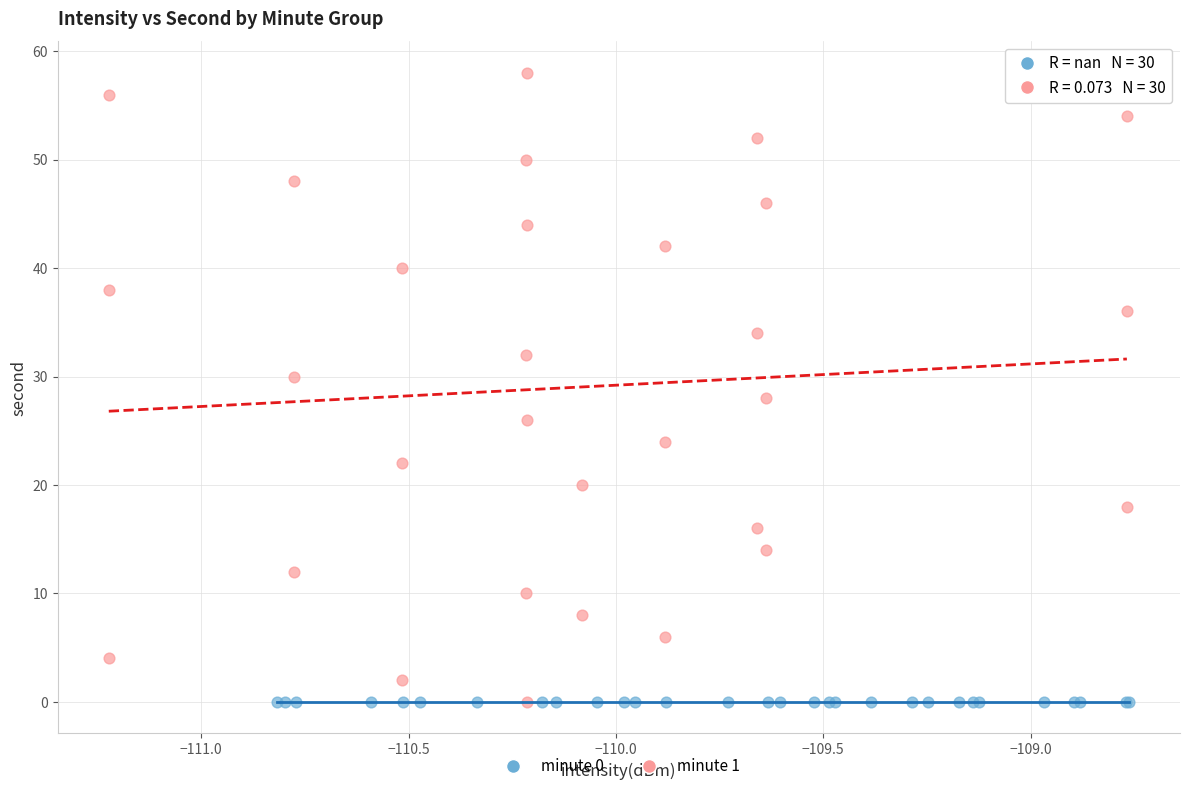

Which series contains the highest Y value?

minute 1